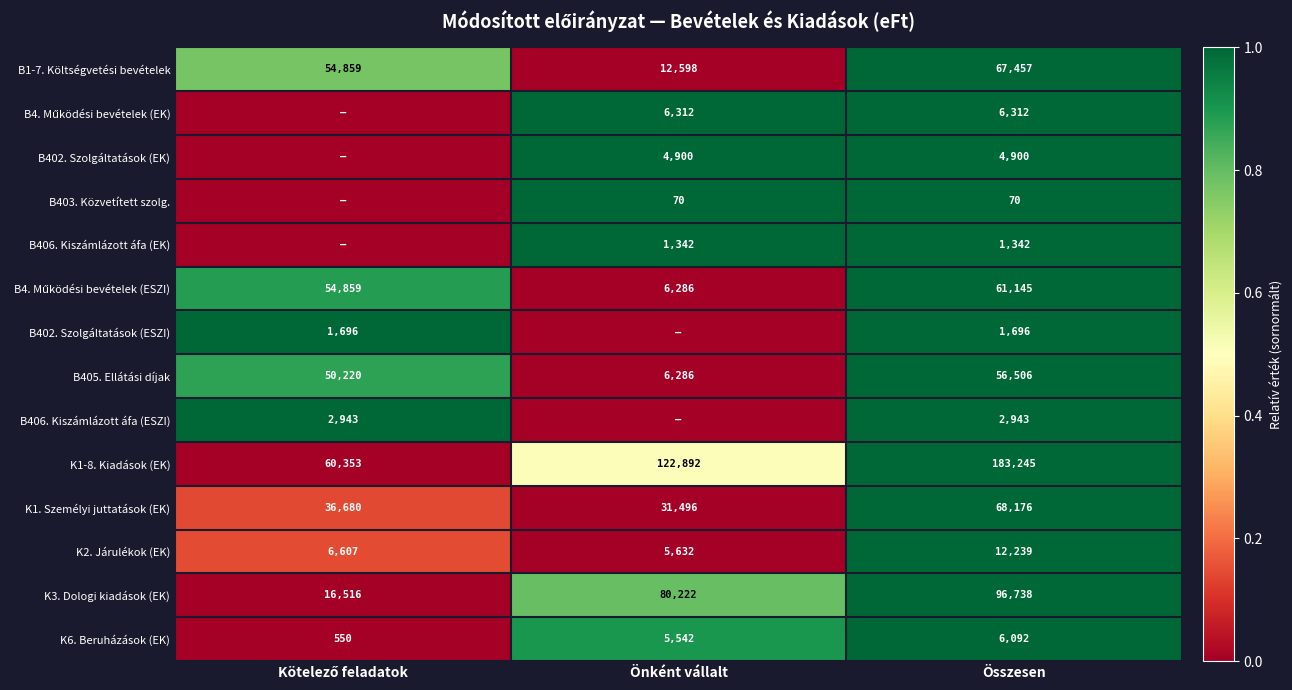

How many data points in K6. Beruházások (EK) are less than 5542?

1